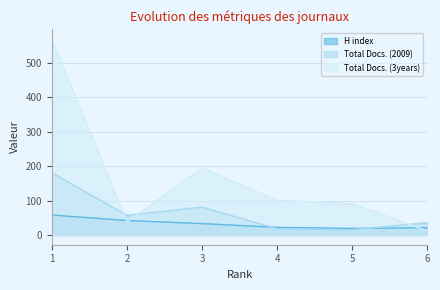

True or false: Total Docs. (2009) has more than 2 points higher than both neighbors.

False